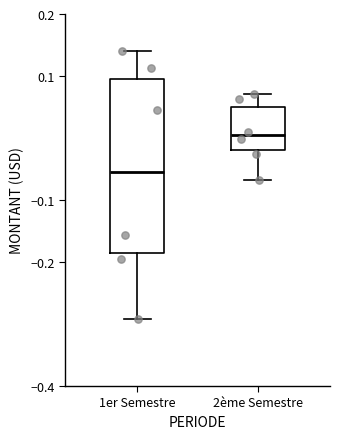

Which box is the tallest, from its lower edge to its upper edge?

1er Semestre